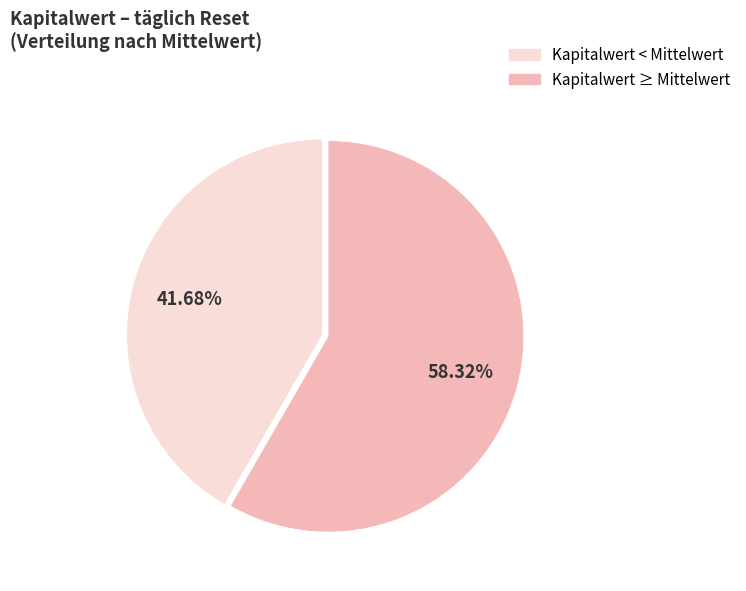

Is there a majority slice in this chart?

Yes